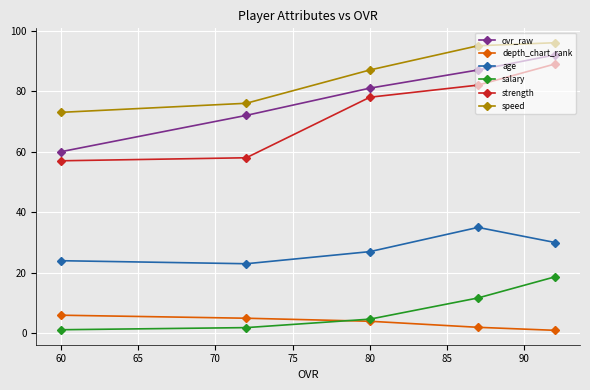

What is the lowest value of the speed series?

73.0